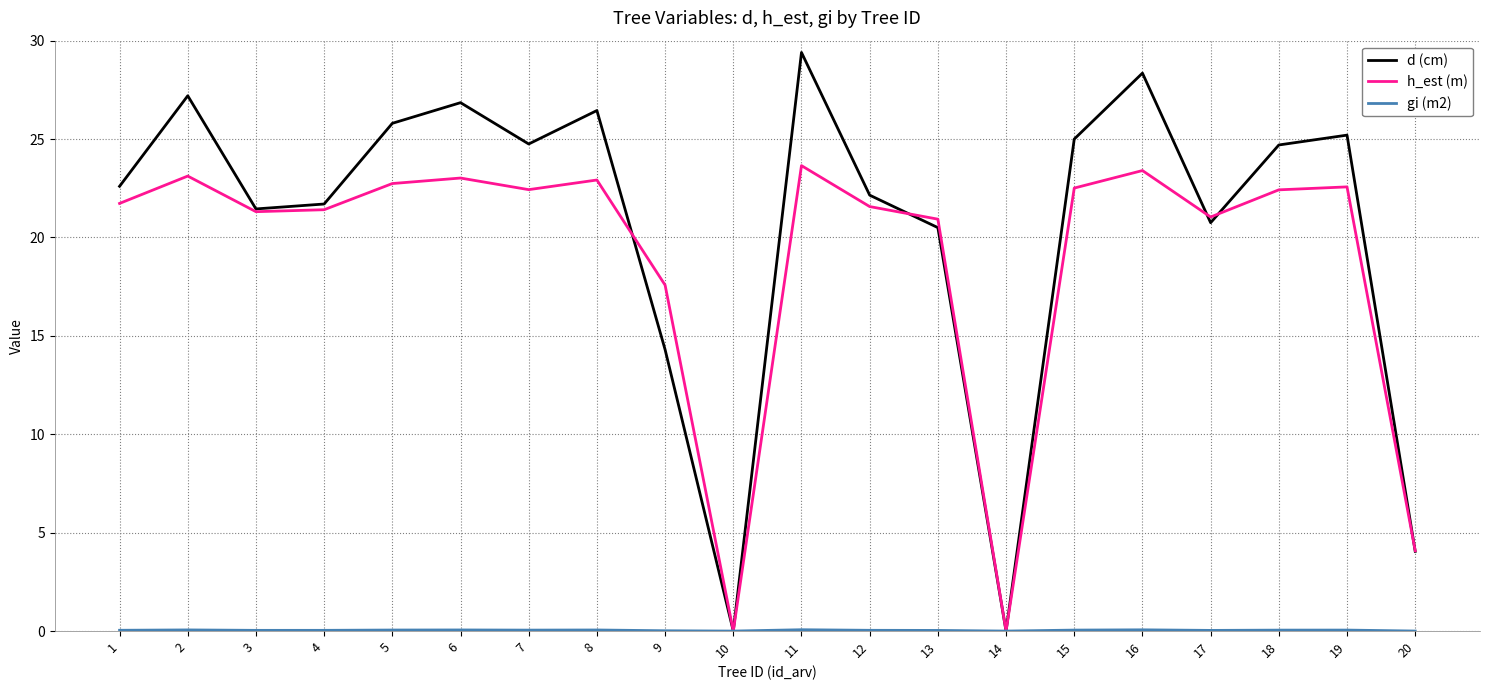

The value of h_est (m) at 7 is 36.7. True or false?

False